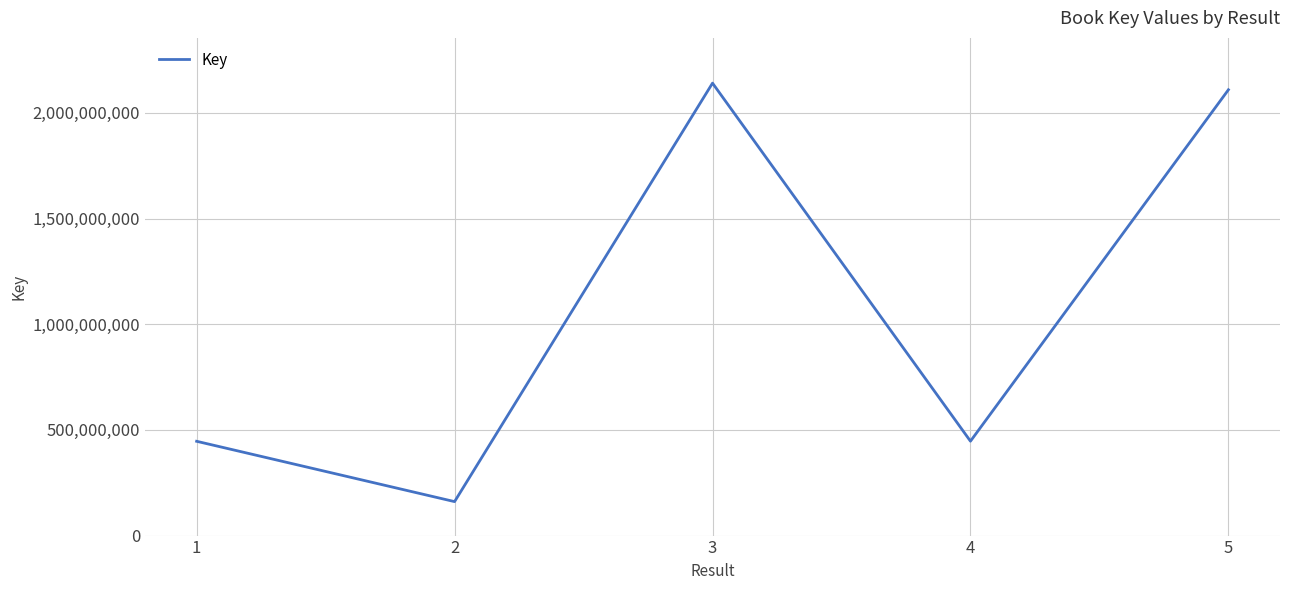

What is the sum of the values at 1 and 2?

606827236